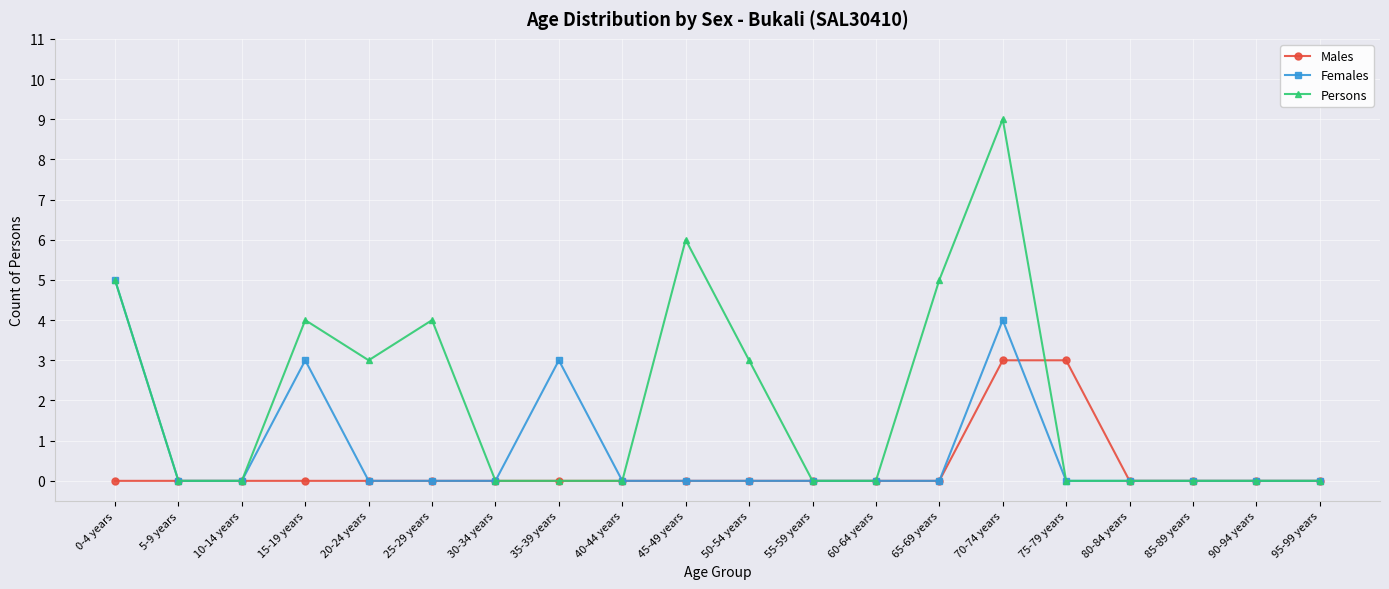

At which category does Persons reach its first local peak?

15-19 years